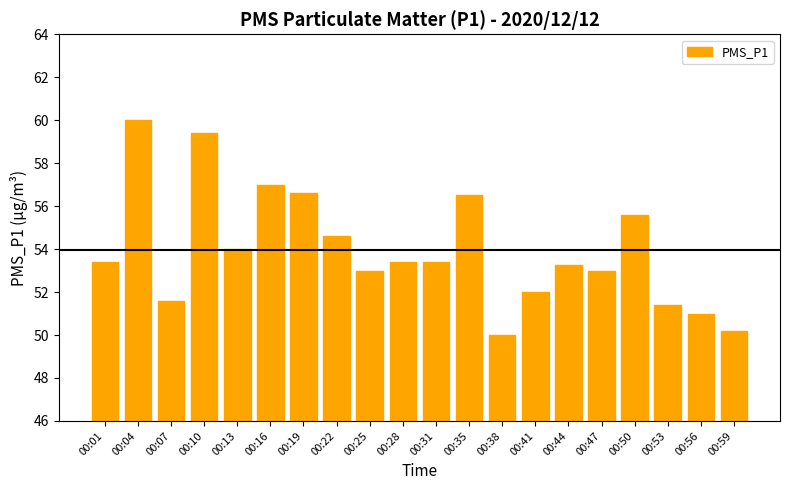

At which label does the data first exceed 53?

00:01